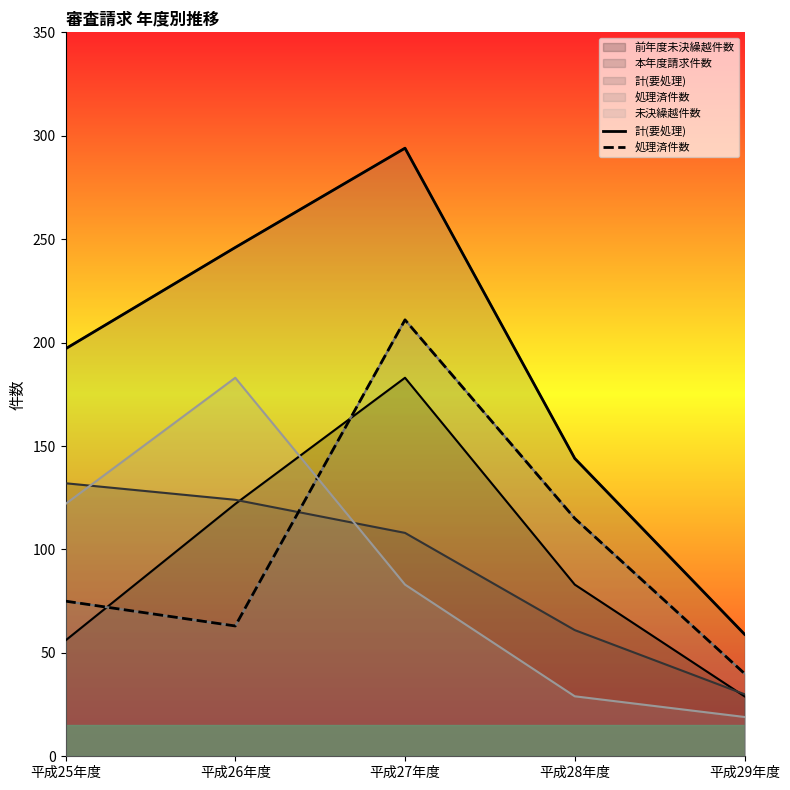

Is it true that 処理済件数 equals 115 at 平成28年度?

True